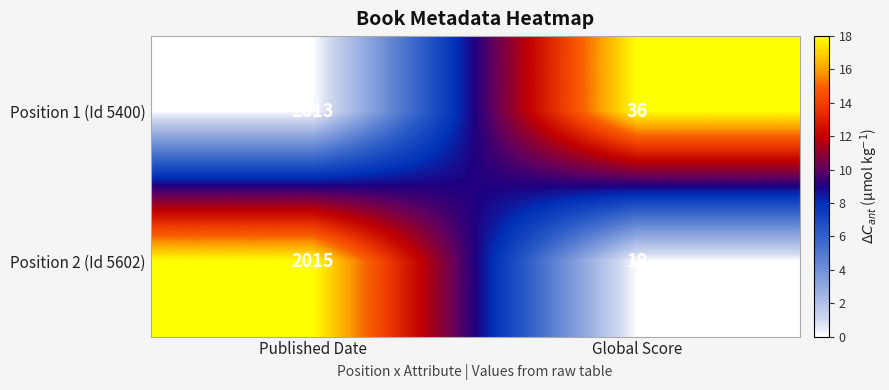

Between Published Date and Global Score, which series saw the biggest shift?

Position 2 (Id 5602)